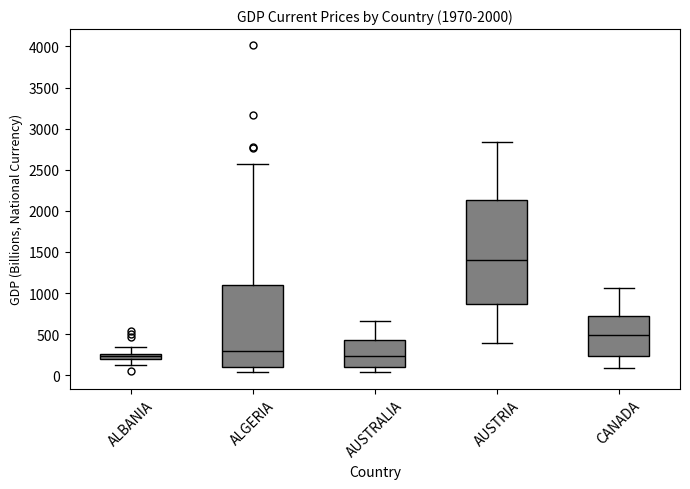

Comparing the boxes themselves (not the whiskers), which one is the tallest?

AUSTRIA